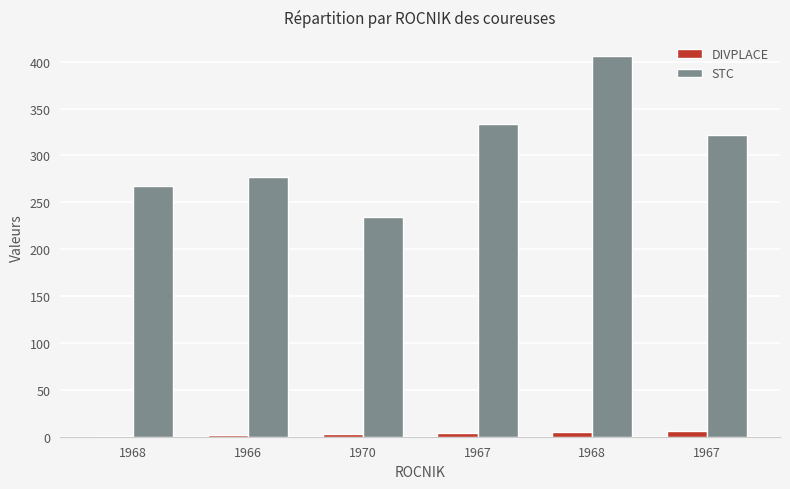

What is the difference between the second highest and minimum values in the DIVPLACE series?

4